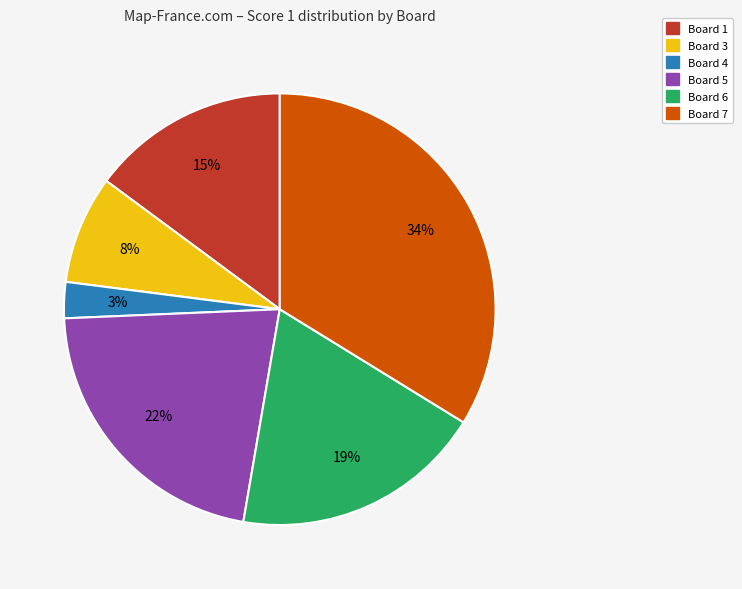

Is there any slice that represents more than half of the pie?

No